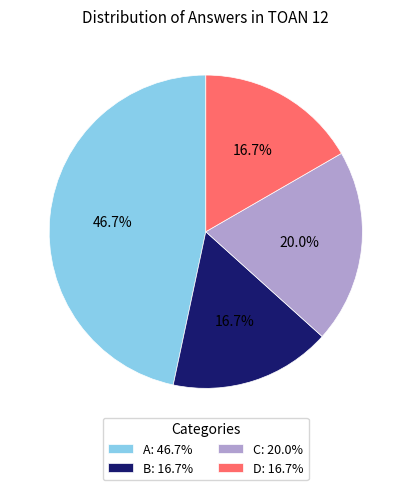

Approximately how many times larger is the value at A: 46.7% compared to C: 20.0%?

2.3